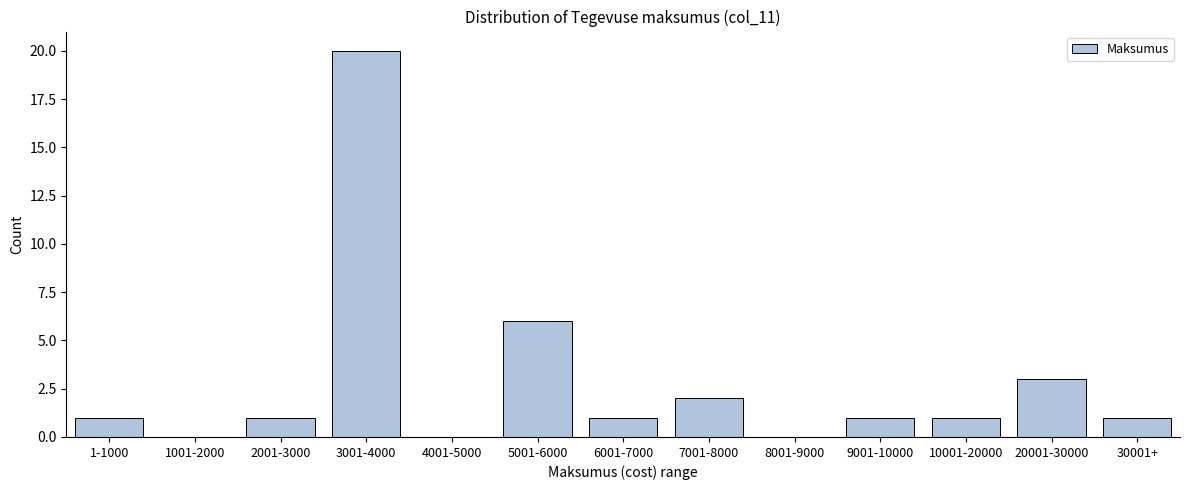

Reading right to left, what are all the values shown in this chart?

30001+=1	20001-30000=3	10001-20000=1	9001-10000=1	8001-9000=0	7001-8000=2	6001-7000=1	5001-6000=6	4001-5000=0	3001-4000=20	2001-3000=1	1001-2000=0	1-1000=1